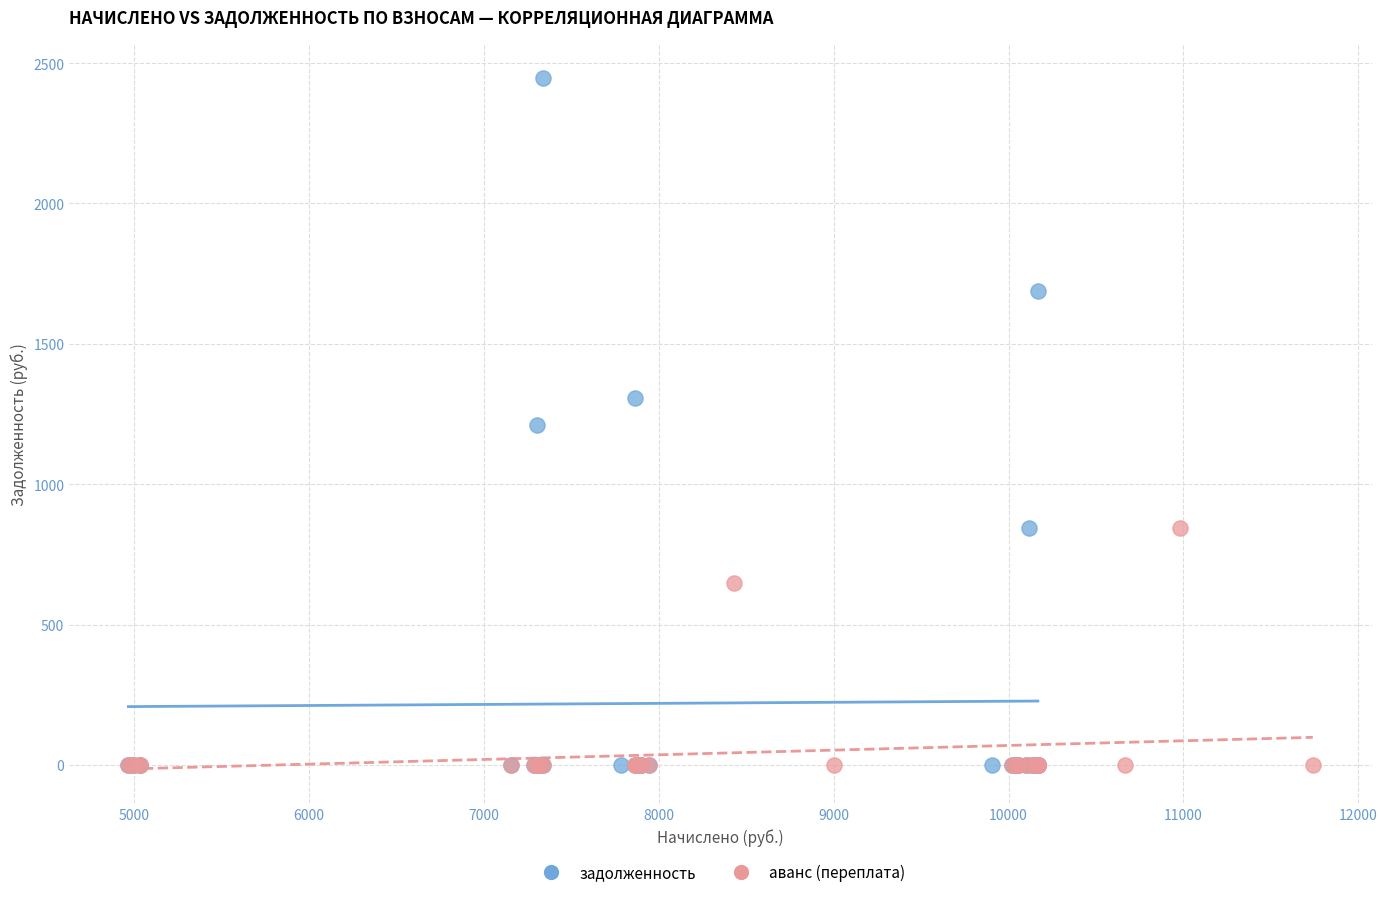

Which series has the widest spread of Y values?

задолженность